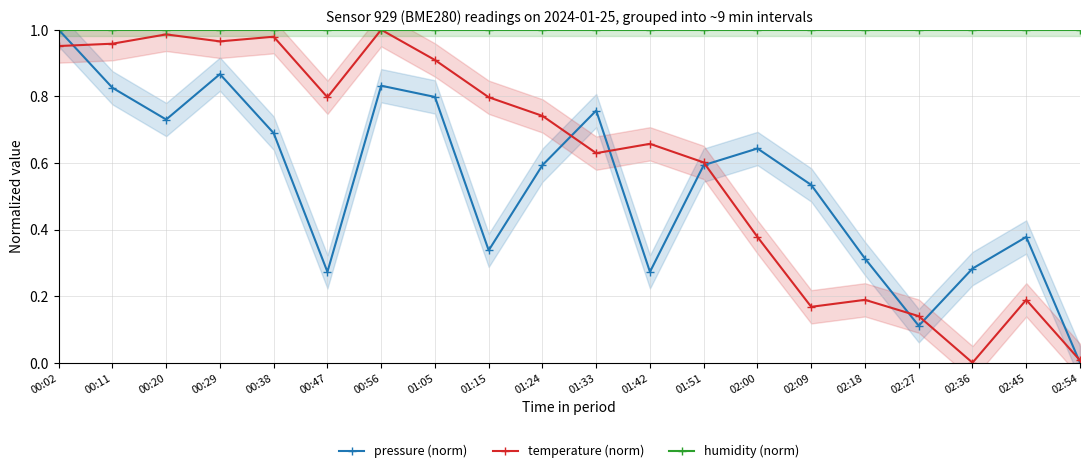

What is the approximate value of temperature (norm) at 01:24?

0.7